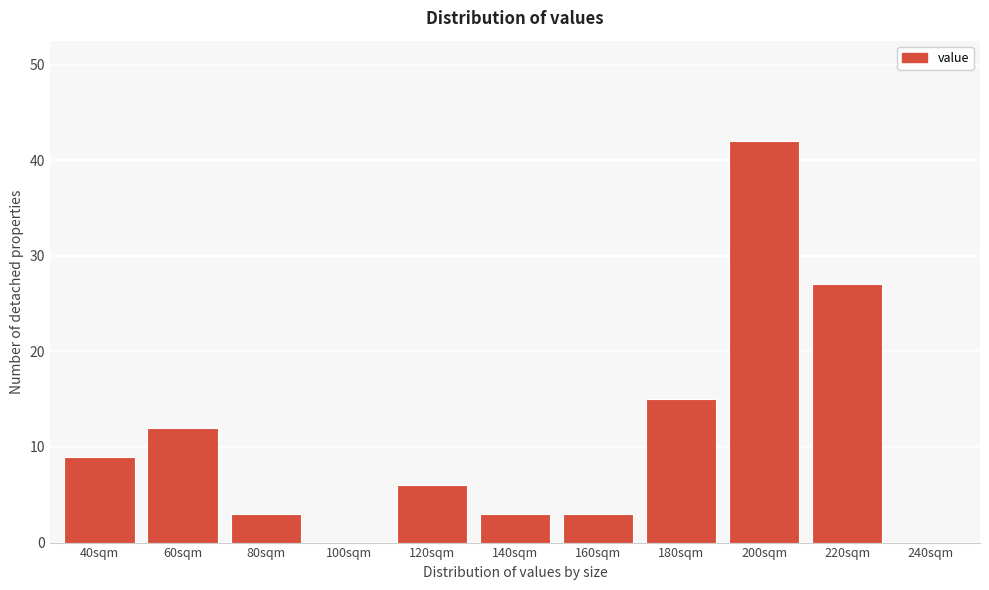

Reading right to left, what are all the values shown in this chart?

240sqm=0	220sqm=27	200sqm=42	180sqm=15	160sqm=3	140sqm=3	120sqm=6	100sqm=0	80sqm=3	60sqm=12	40sqm=9